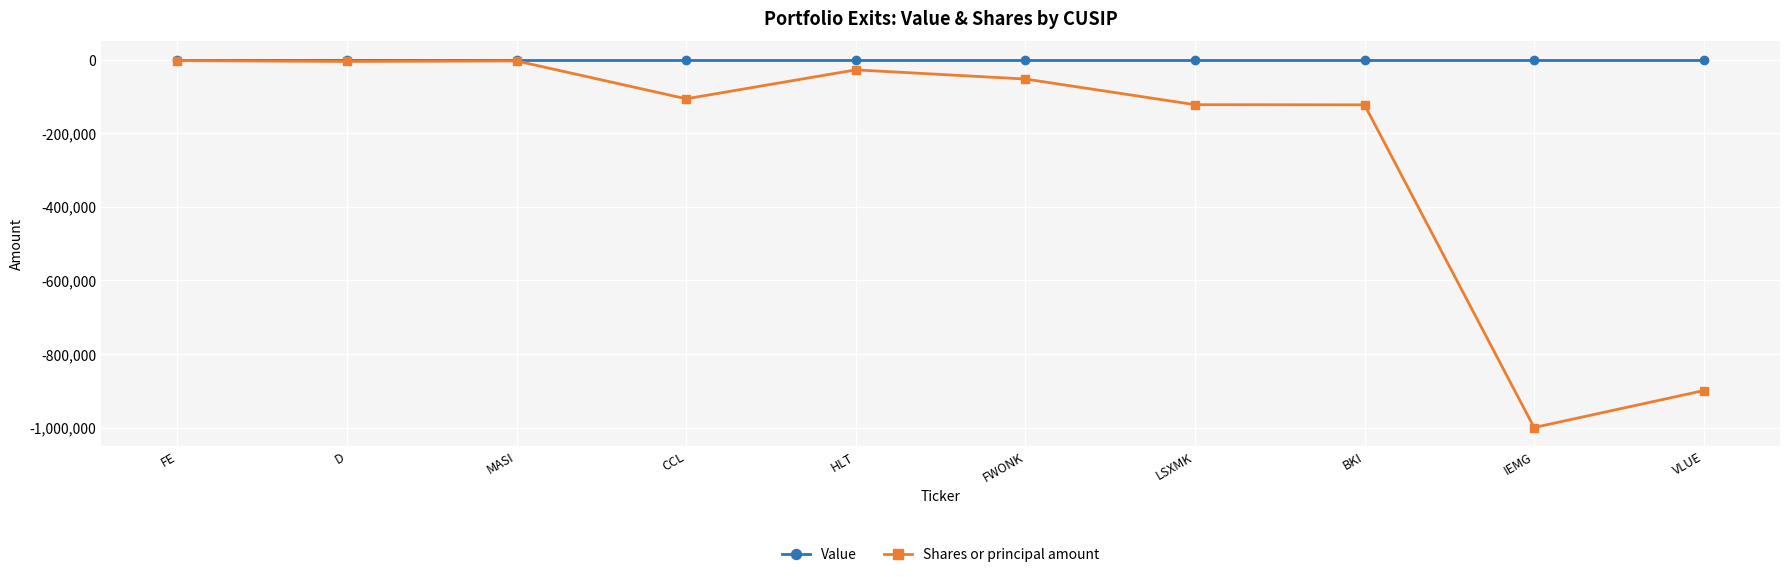

What is the smallest value displayed?

-1000000